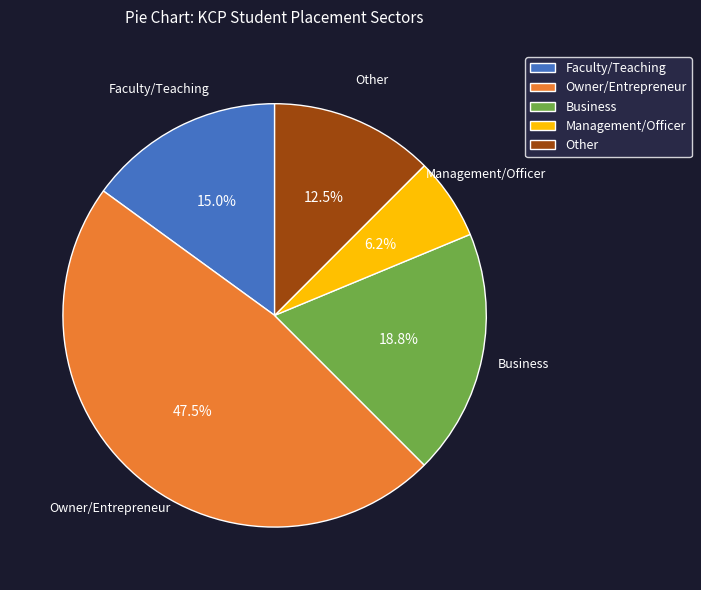

To the nearest percent, what is the difference between the Other and Owner/Entrepreneur slice percentages?

35%